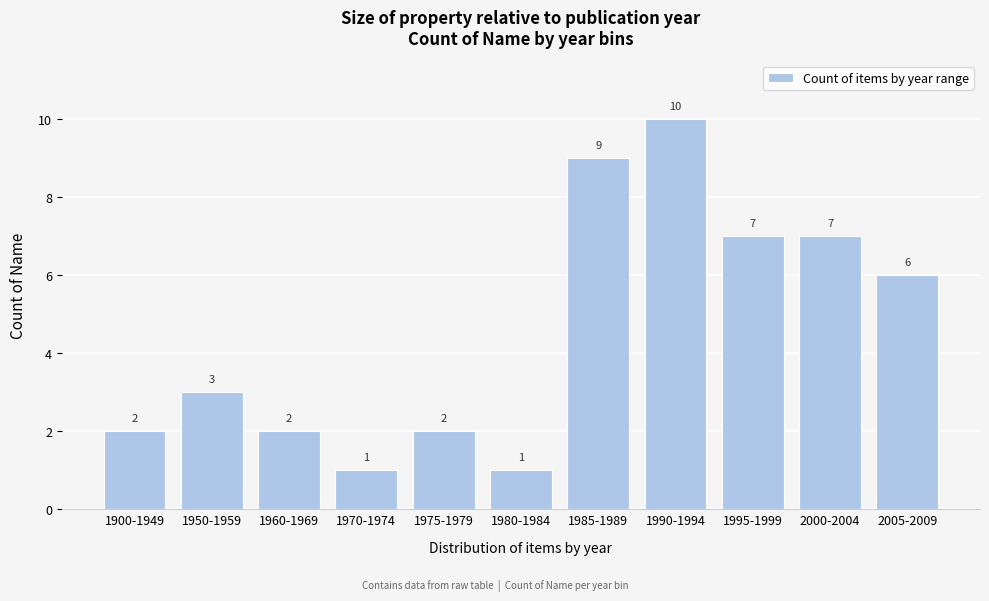

Reading left to right, list all the values displayed in this chart.

2	3	2	1	2	1	9	10	7	7	6